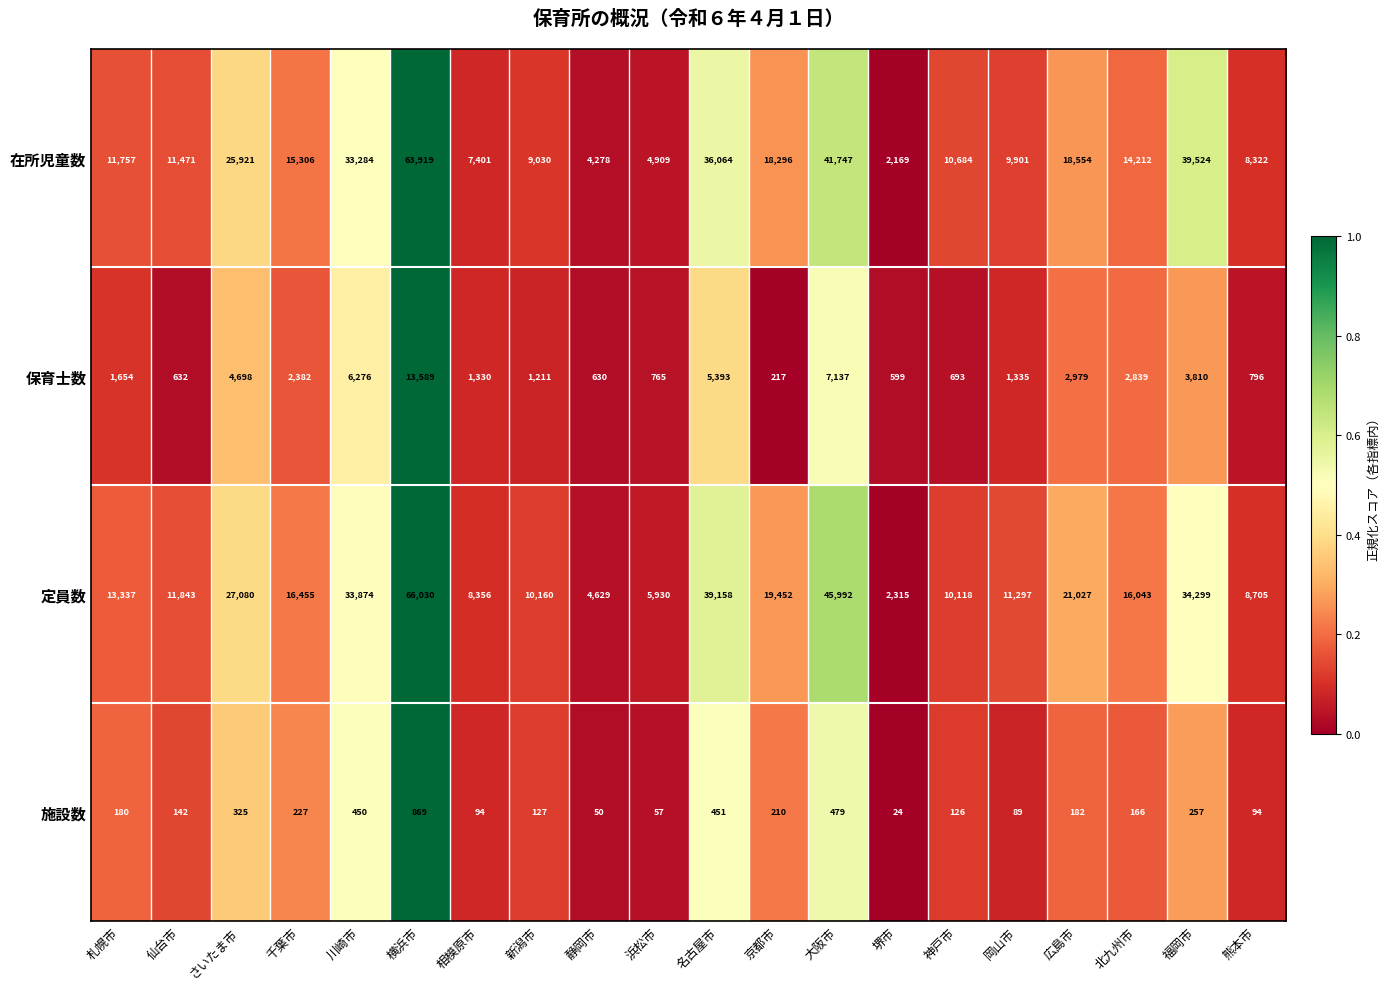

At which category is the sum across all series the highest?

横浜市